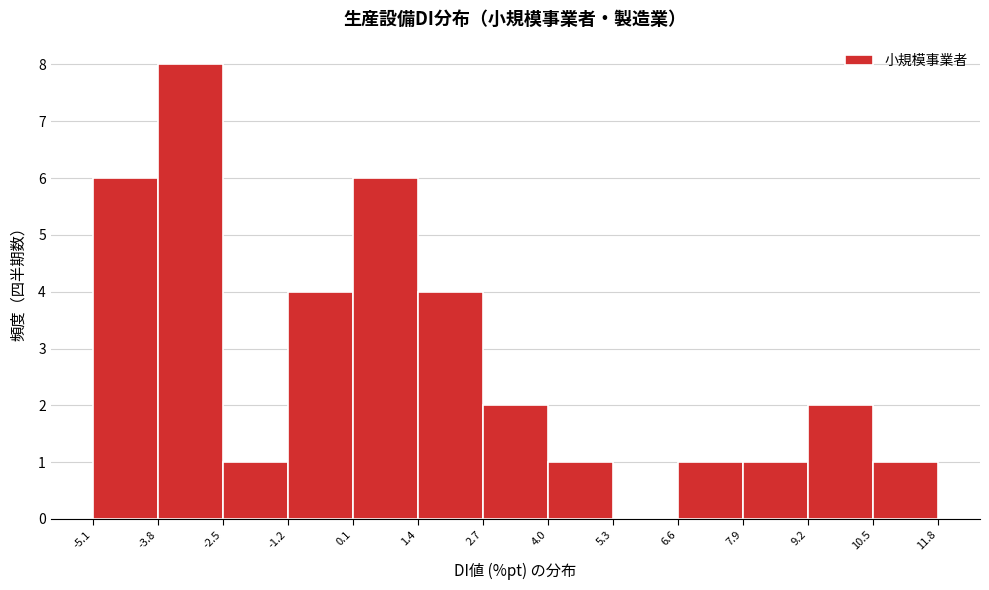

What is the height of the bar covering 9.2 to 10.5 on the x-axis? The values are not printed on the chart, so give them approximately, as read against the axis.

2